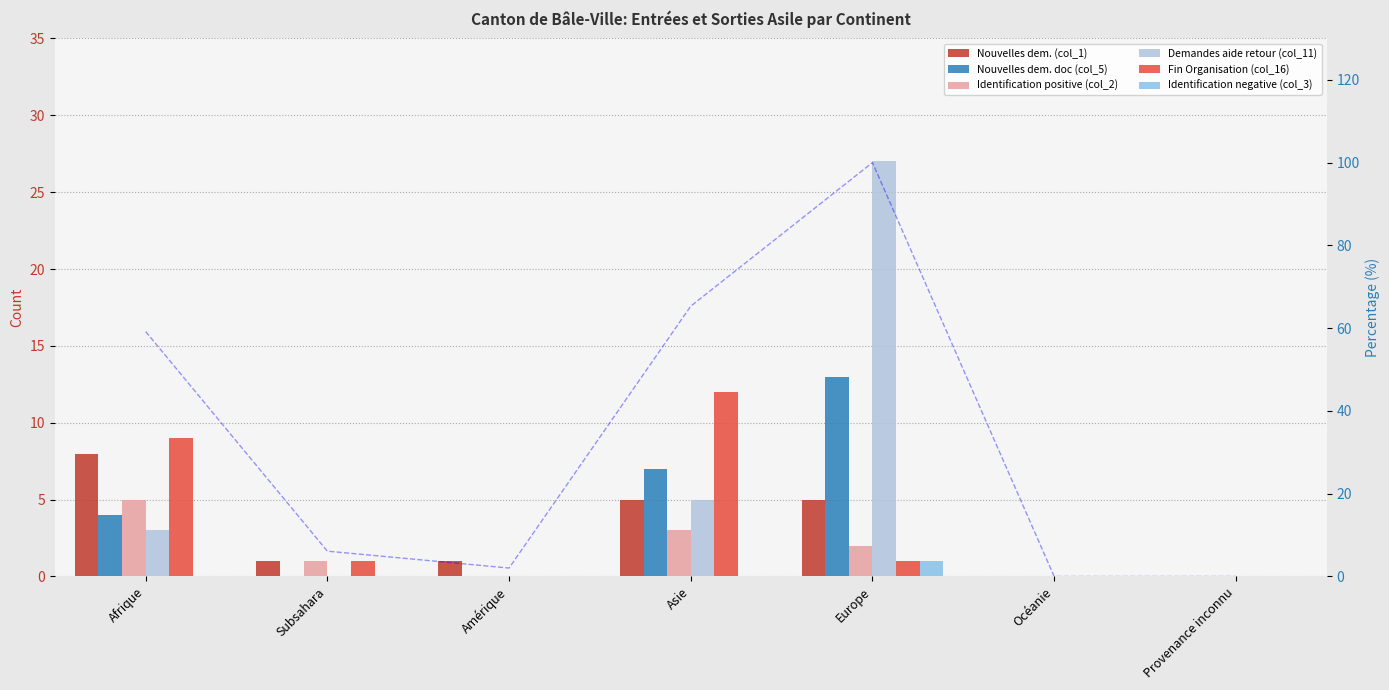

What is the approximate value of Identification positive (col_2) at Asie?

3